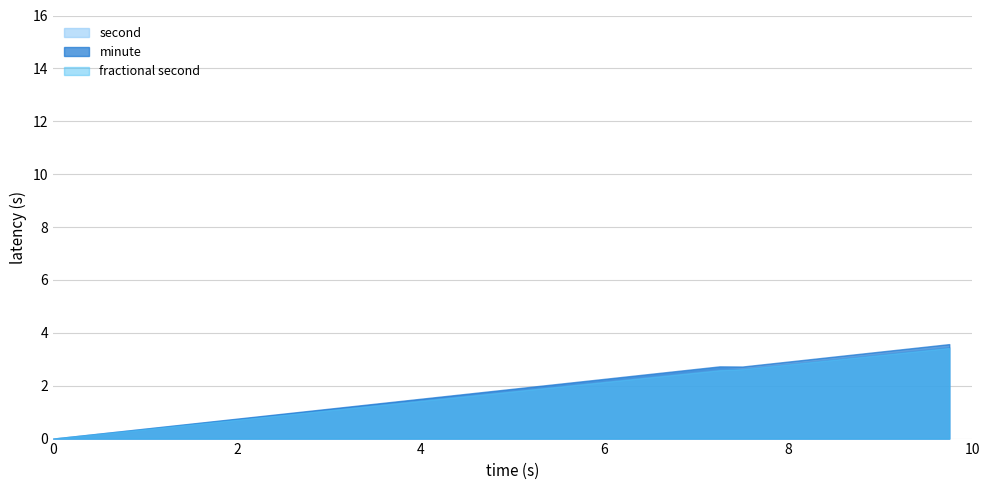

What is the maximum value for second?

3.5